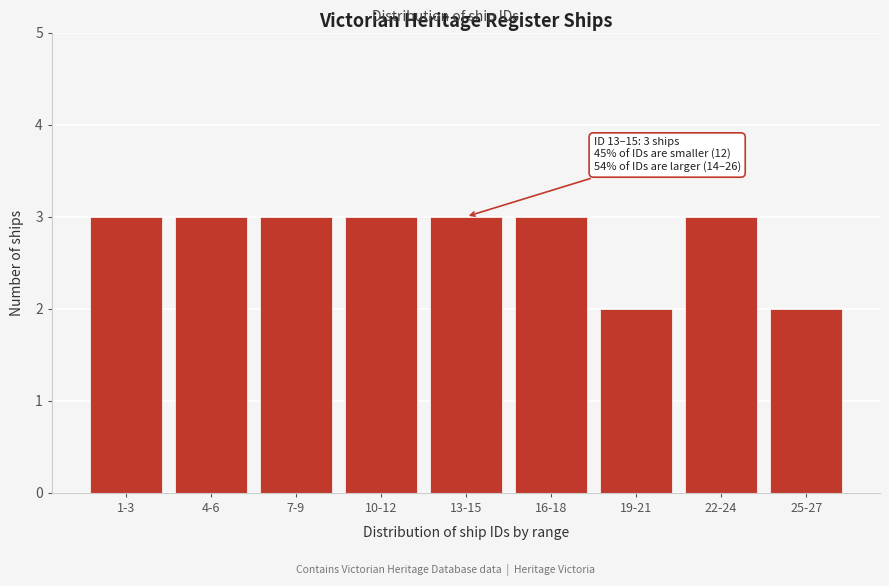

Reading left to right, transcribe all the data shown in this chart.

3	3	3	3	3	3	2	3	2